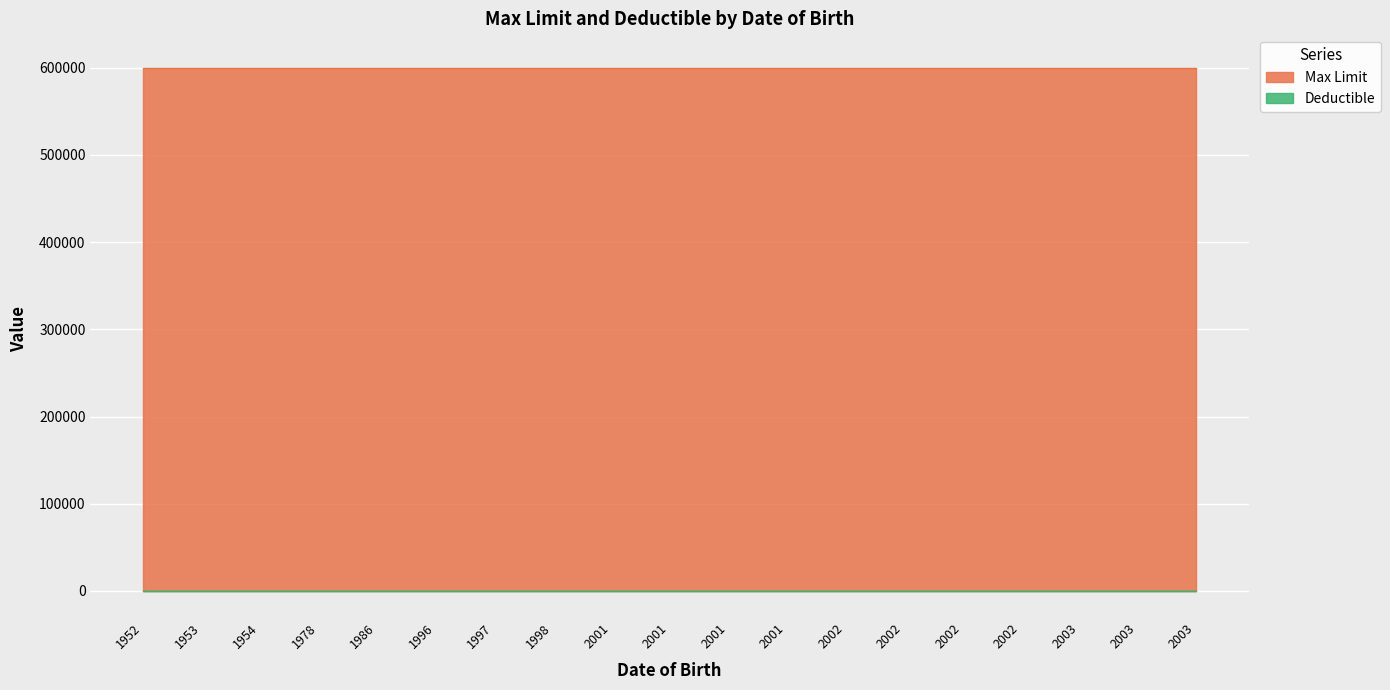

What is the value of the Max Limit point at the 4th from the left?

600000